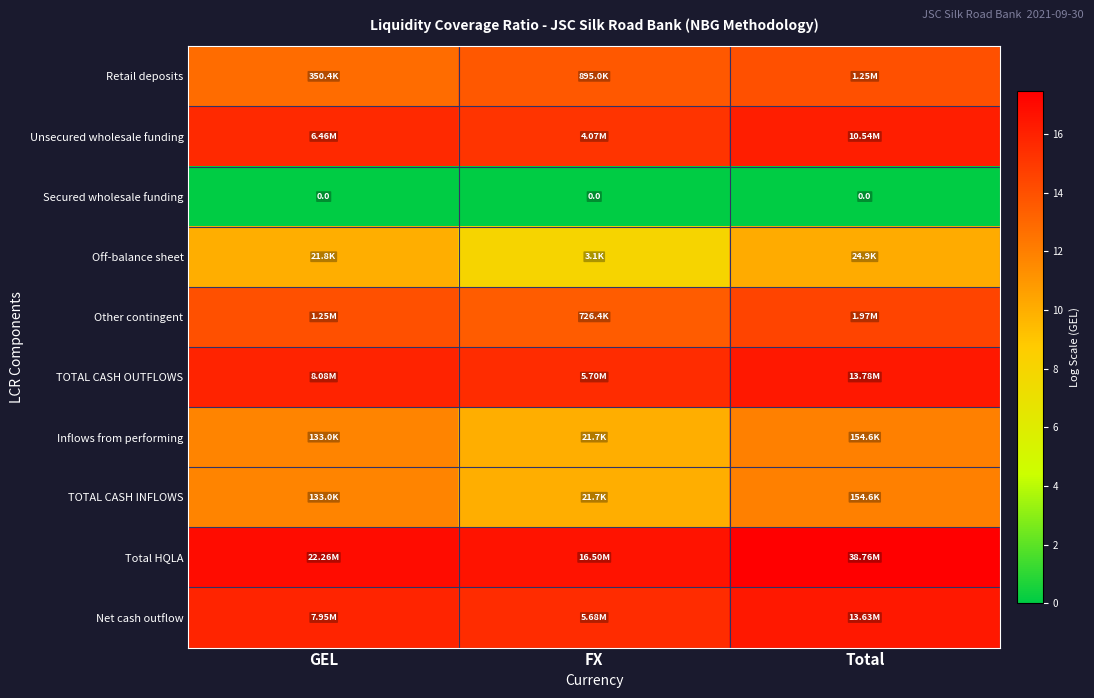

Rank the series at GEL from highest to lowest value.

Total HQLA, TOTAL CASH OUTFLOWS, Net cash outflow, Unsecured wholesale funding, Other contingent, Retail deposits, Inflows from performing, TOTAL CASH INFLOWS, Off-balance sheet, Secured wholesale funding